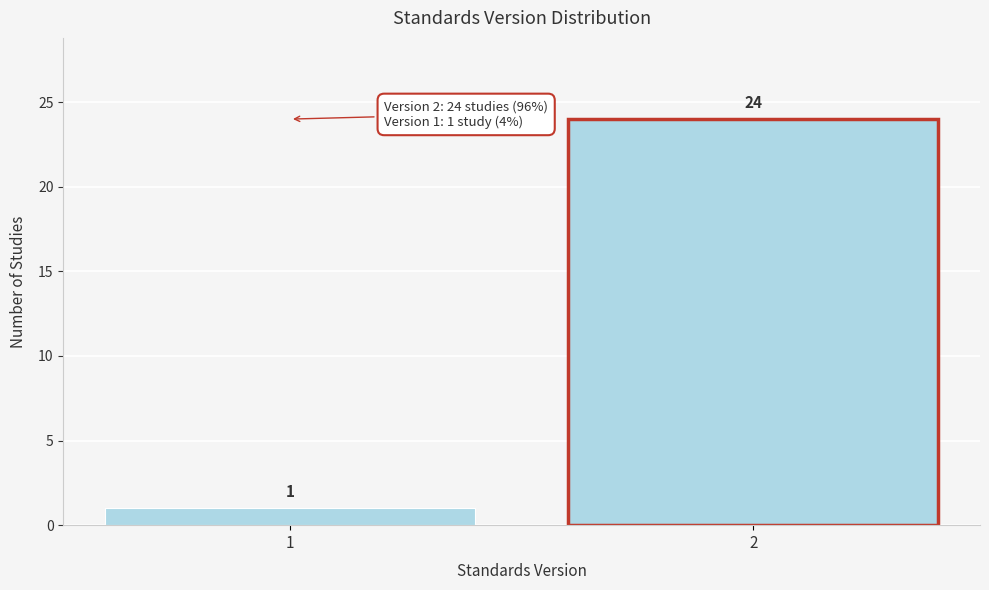

Reading left to right, list all the values displayed in this chart.

1=1	2=24